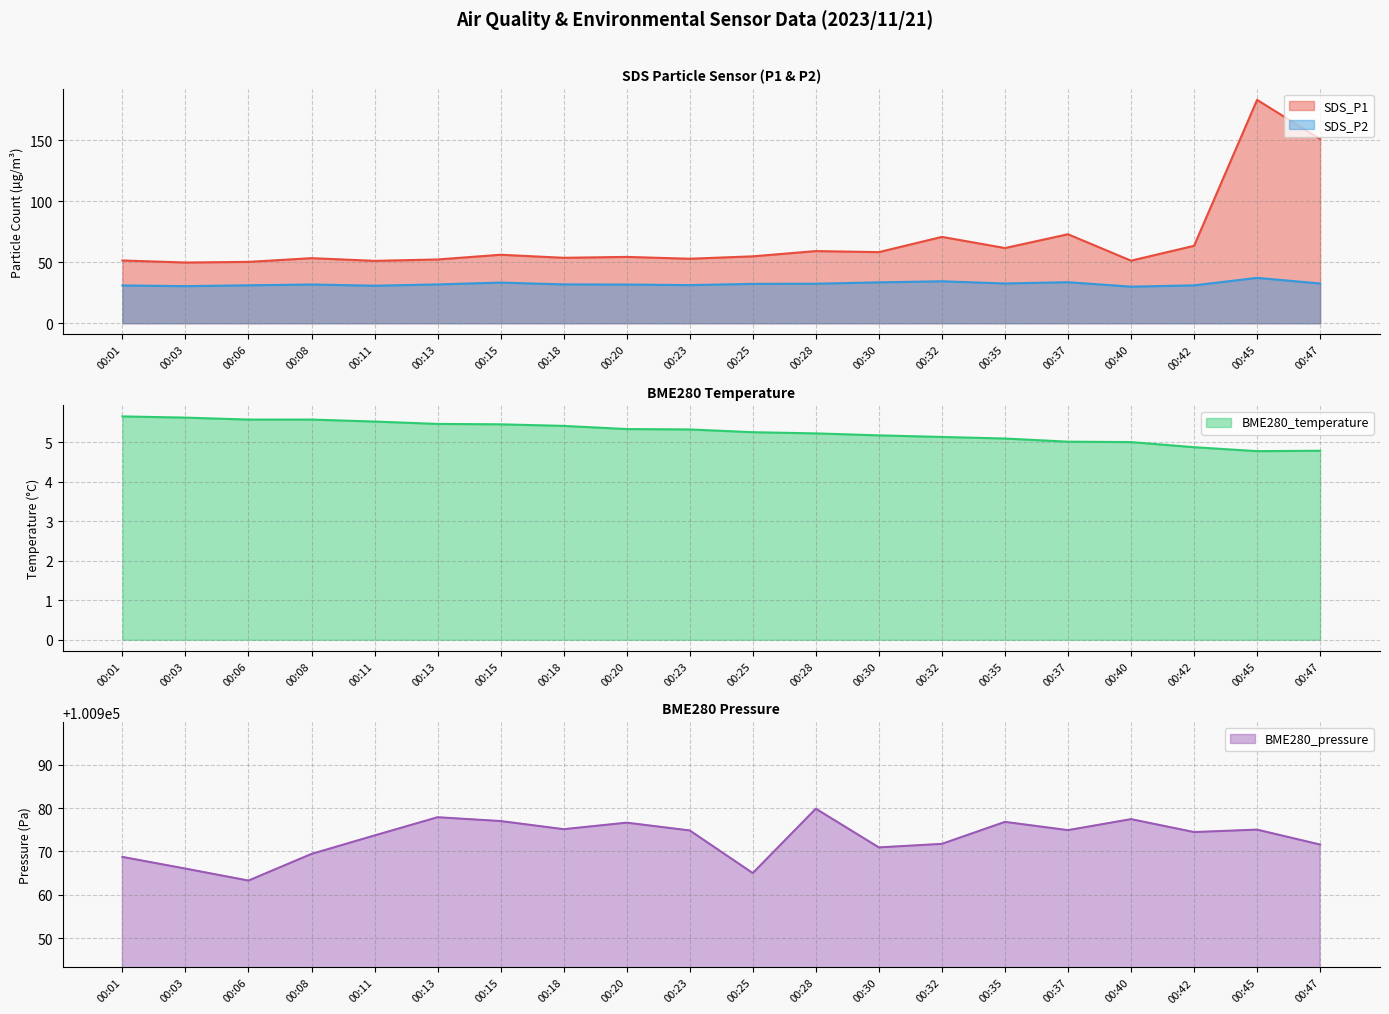

Which label corresponds to the smallest value in the chart?

00:45